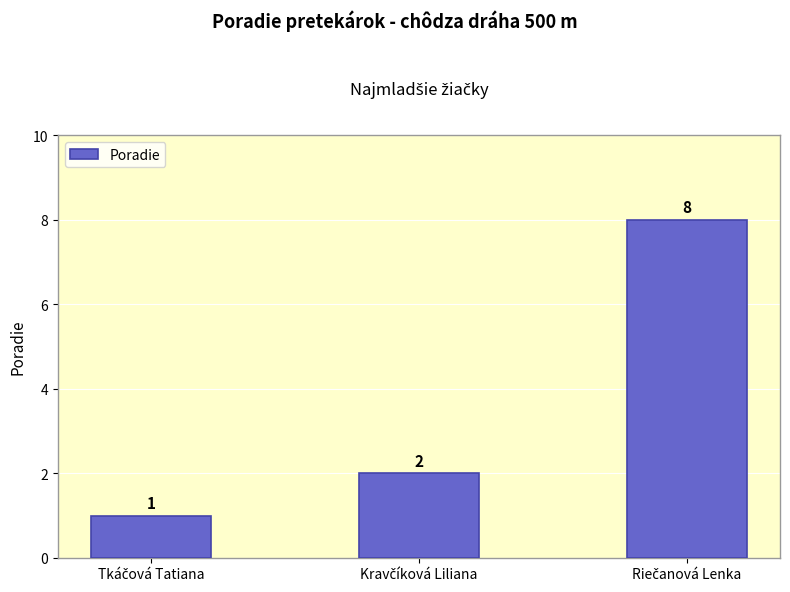

Count the values in the range 1 to 8.

3